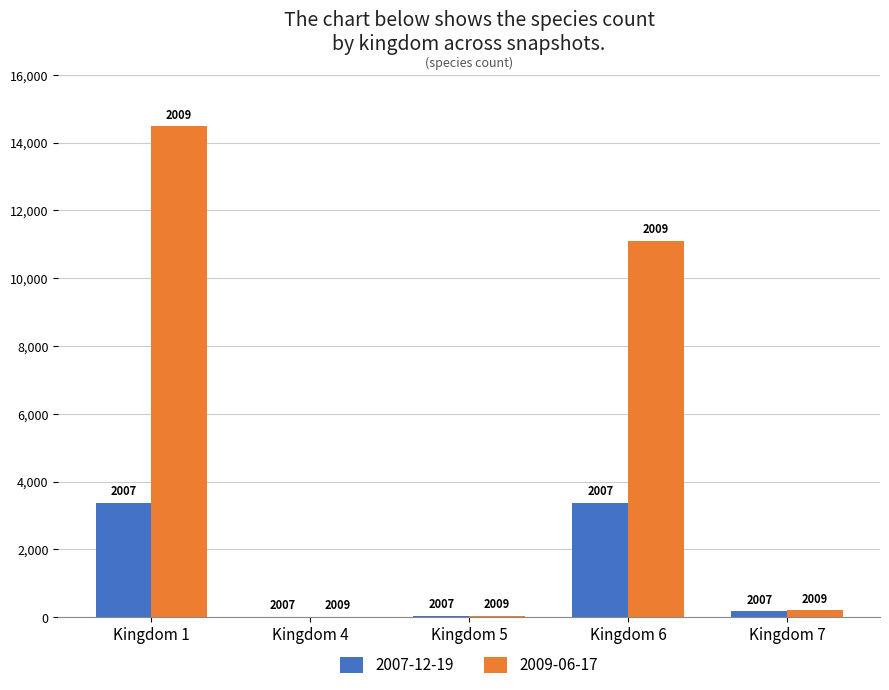

Are the bars horizontal?

No